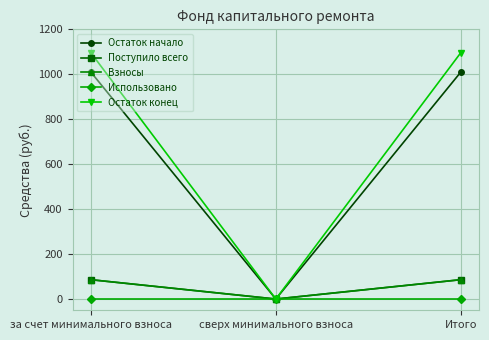

How many lines are shown in the chart?

5